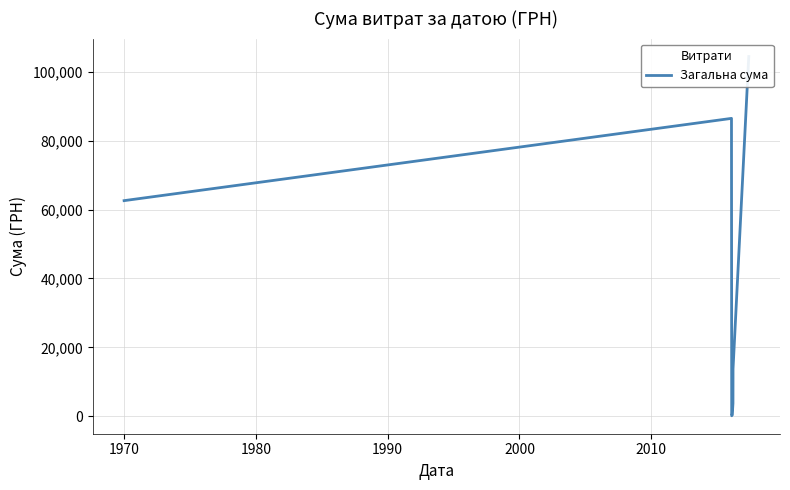

What is the average value?

38772.1